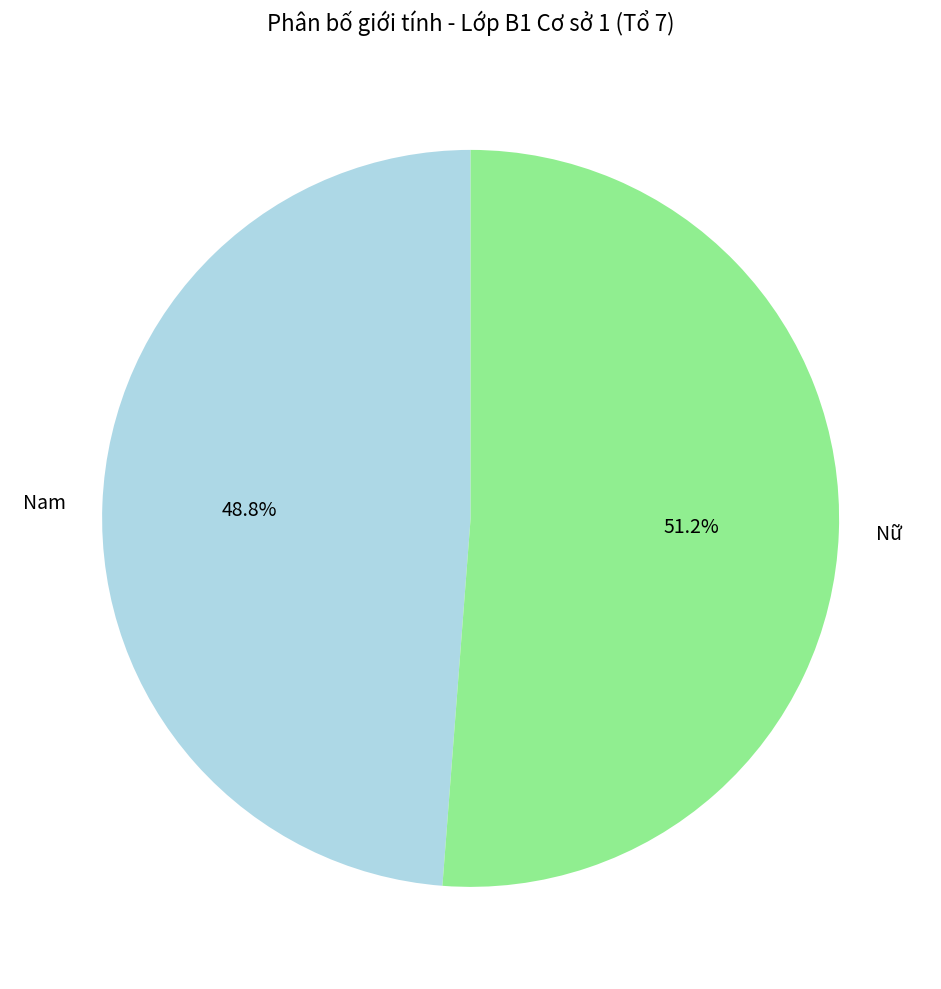

Count the number of slices in the pie.

2